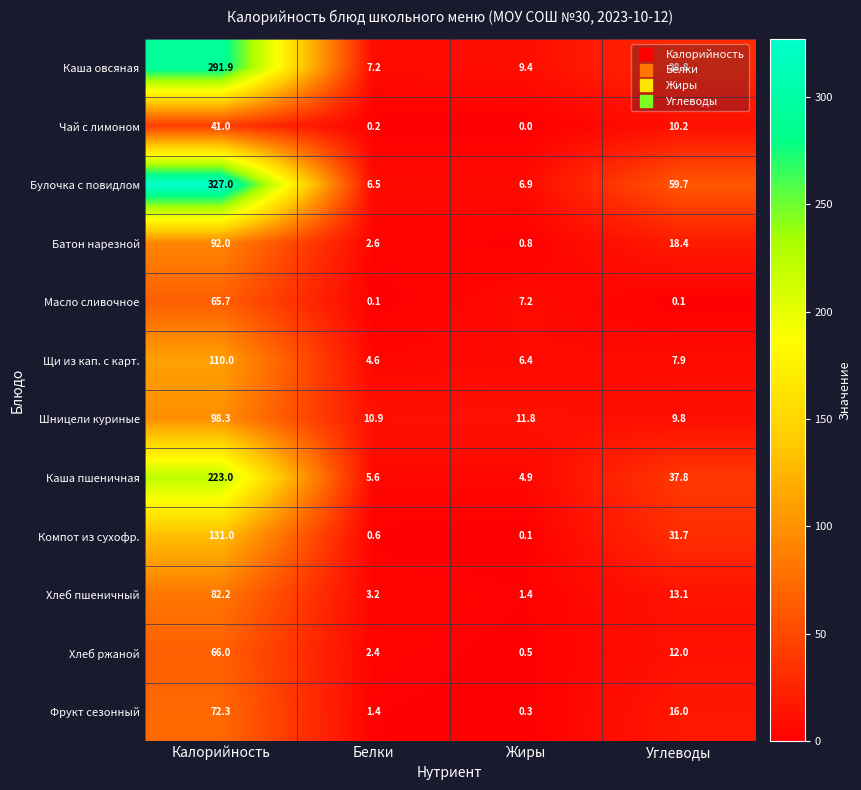

Which series changed the most between Жиры and Углеводы?

Булочка с повидлом